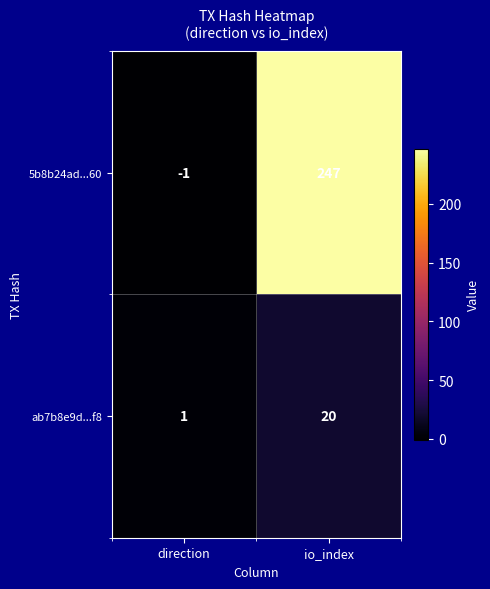

At which category is the sum across all series the highest?

io_index